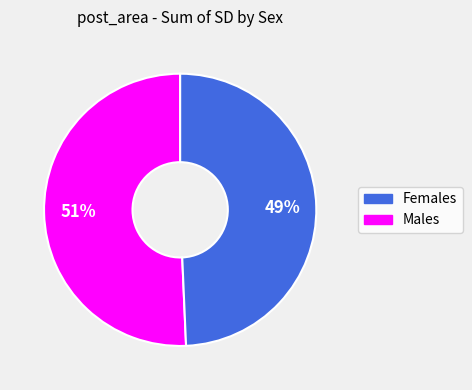

To the nearest percent, what is the average slice percentage?

50%